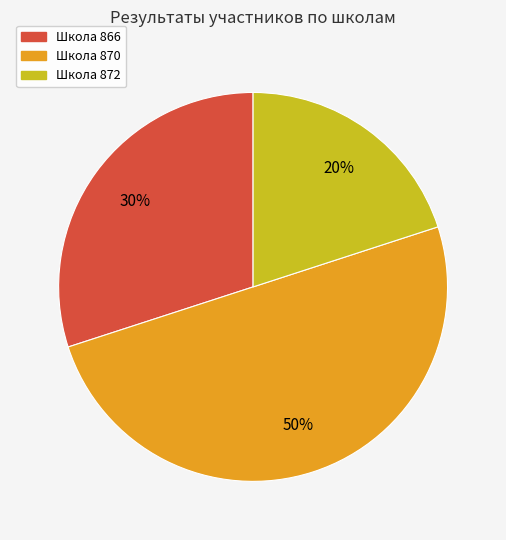

To the nearest percent, what is the average slice percentage?

33%